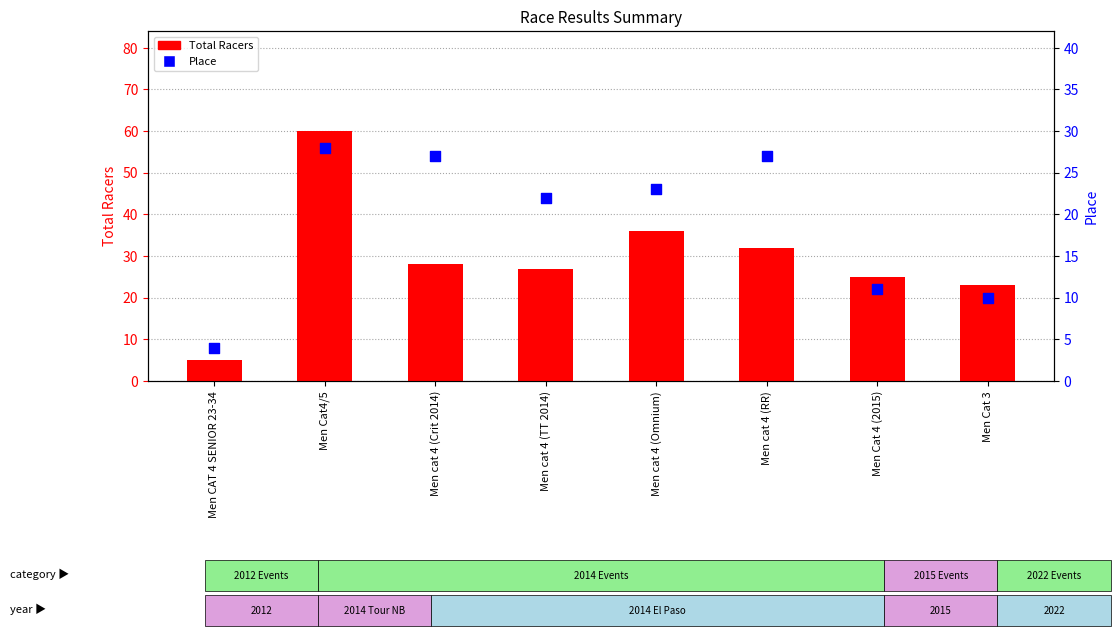

Is the value of Place at Men Cat 3 greater than the value of Total Racers at Men Cat 4 (2015)?

No